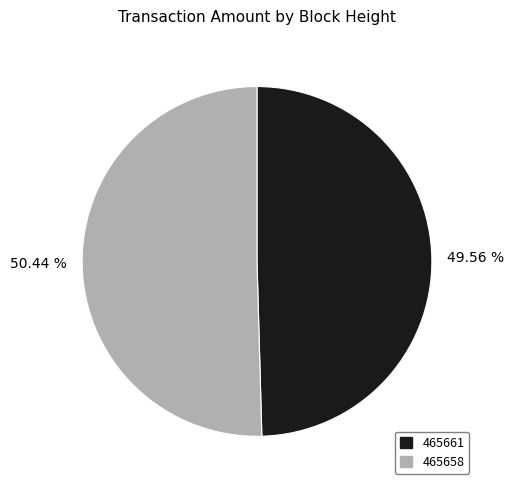

Rank the categories by value from lowest to highest.

465661, 465658